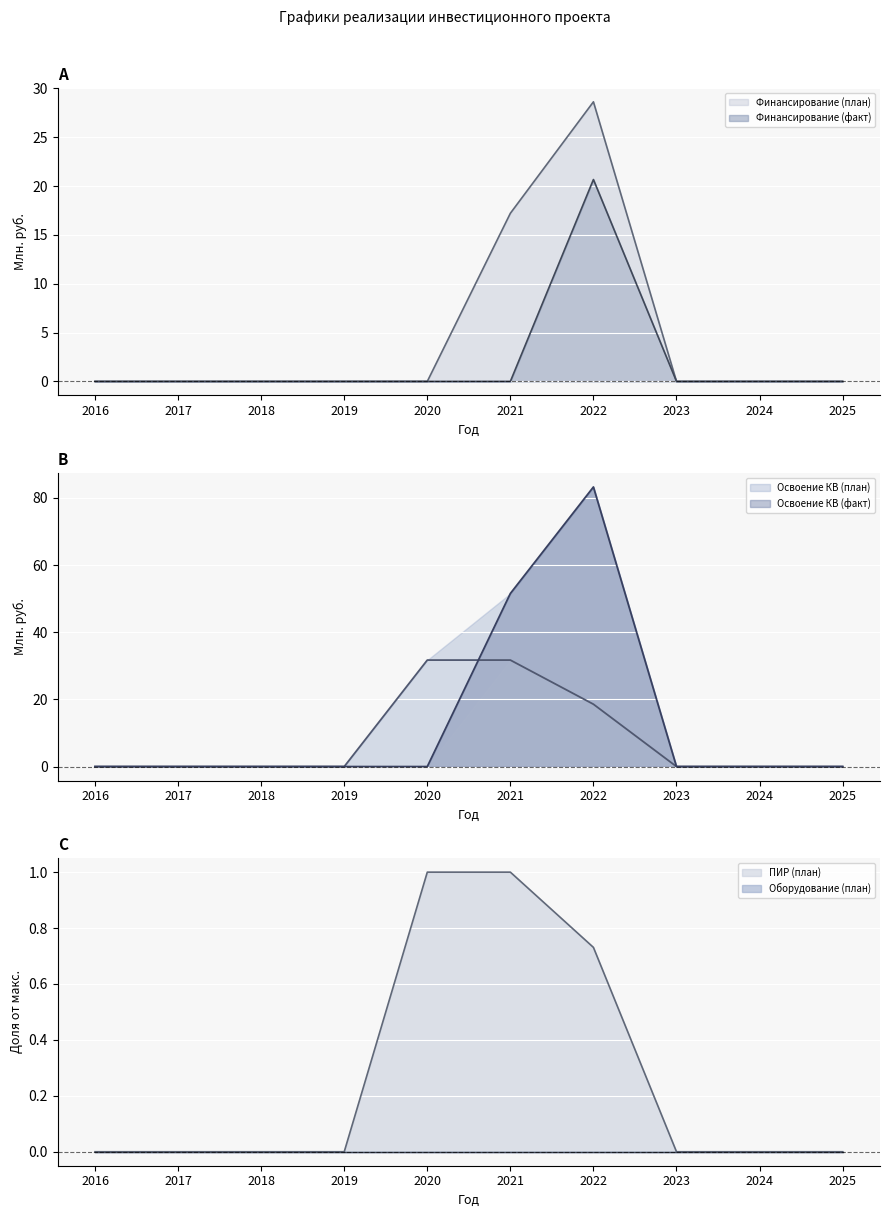

Between which two adjacent categories do Освоение КВ (план) and Финансирование (план) first intersect?

2021 and 2022